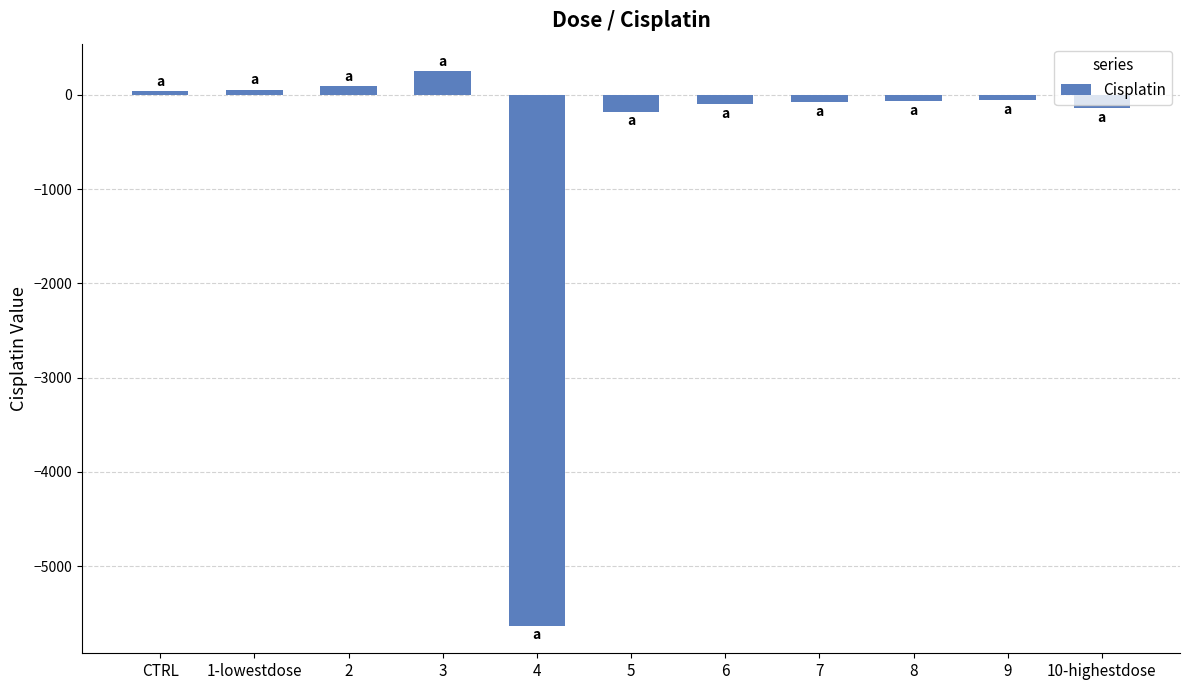

What is the smallest value displayed?

-5628.5